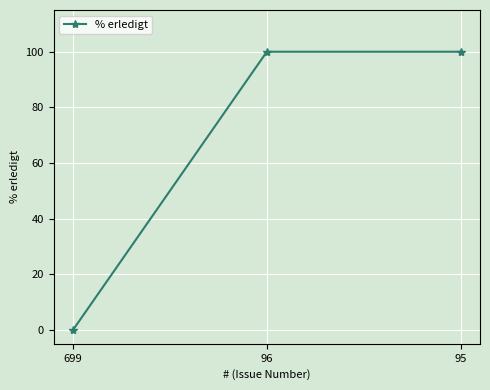

Is it true that the value at 699 is -62?

False